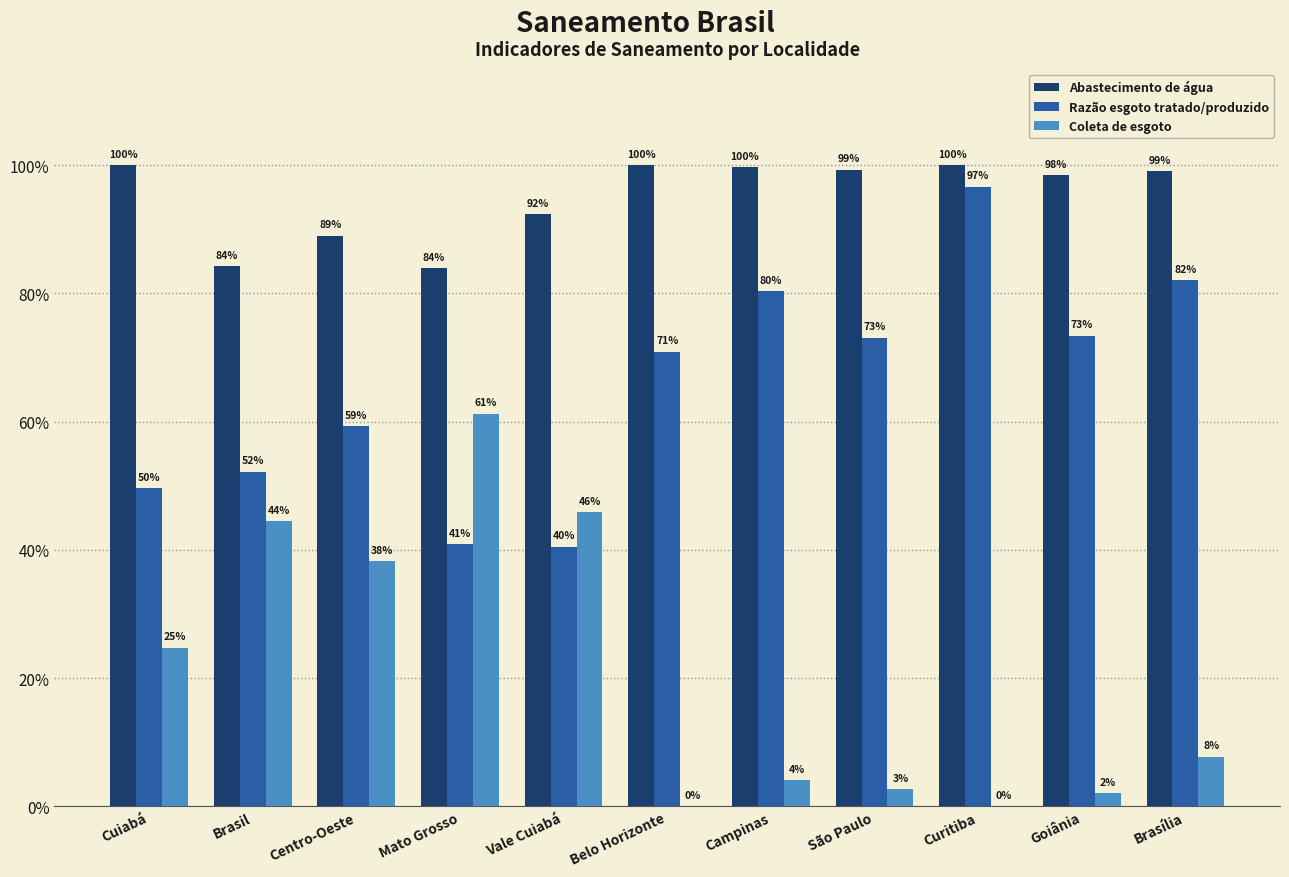

Are the bars horizontal?

No